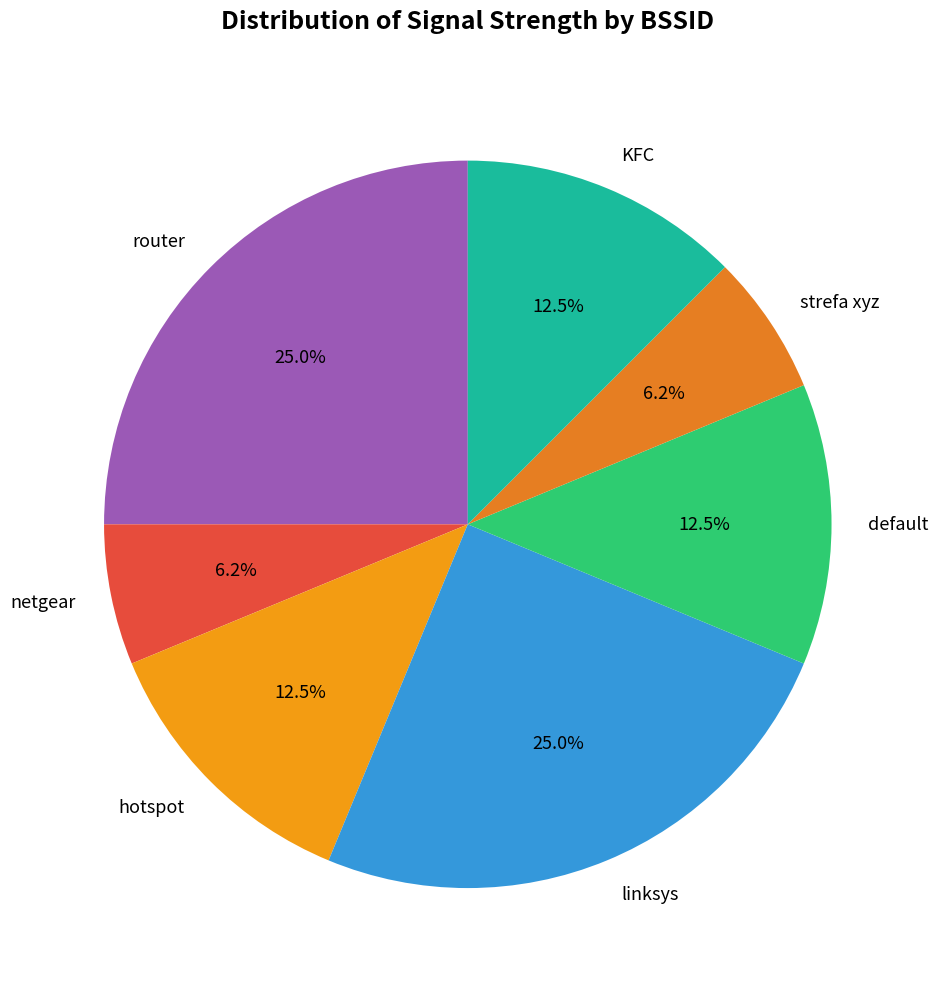

What is the total percentage of linksys and hotspot?

37.5%